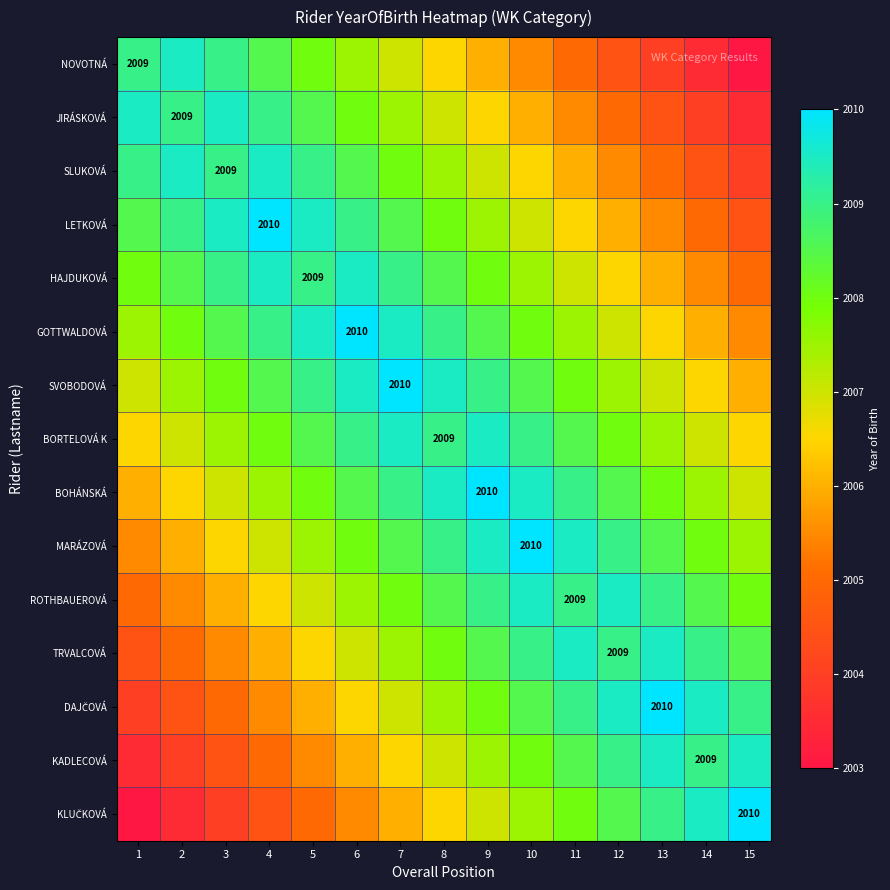

At which category is the sum across all series the highest?

7